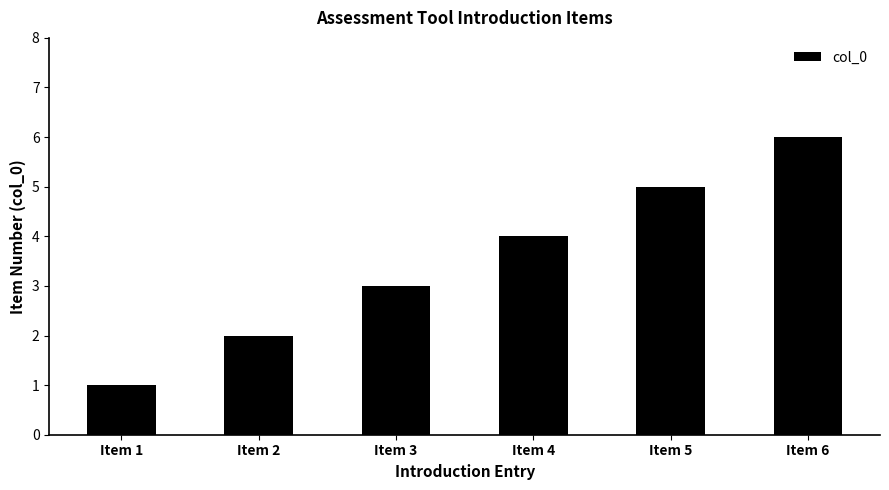

Rank the categories by value from highest to lowest.

Item 6, Item 5, Item 4, Item 3, Item 2, Item 1